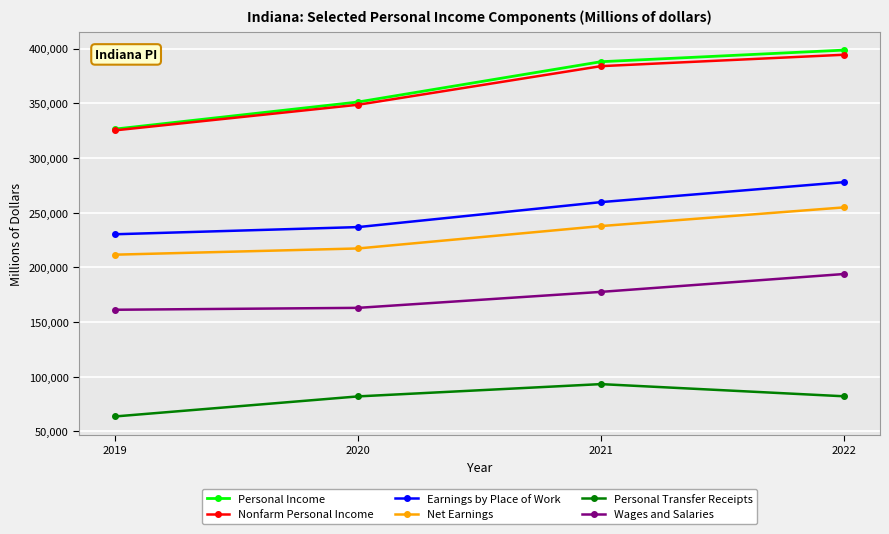

At which label is Net Earnings closest to 233121?

2021